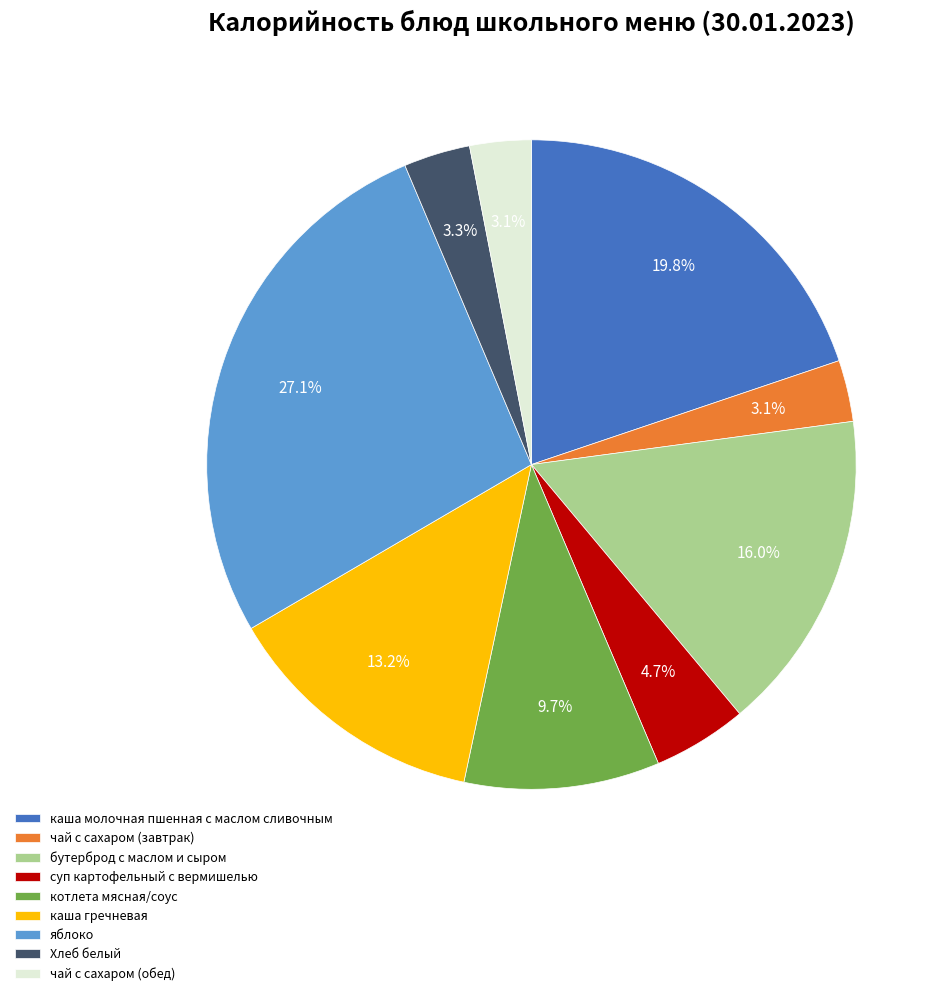

To the nearest percent, what is the combined percentage of Хлеб белый and яблоко?

30%